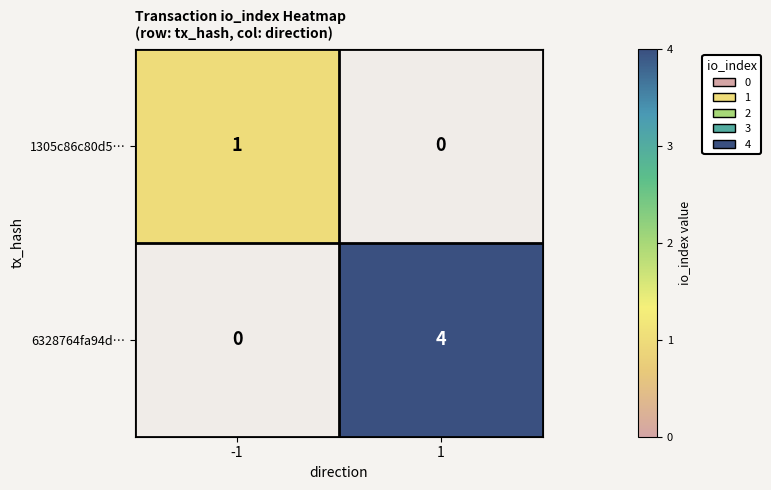

At which category is the sum across all series the highest?

1